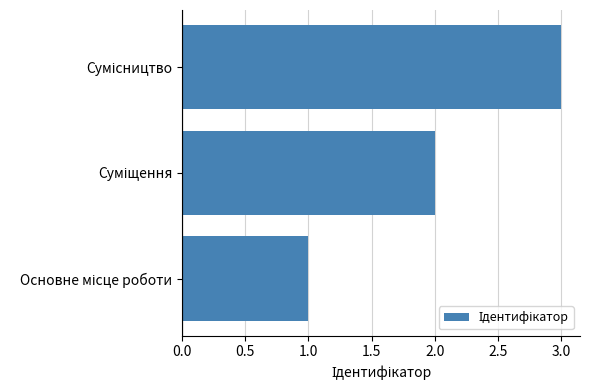

What is the greatest value displayed?

3